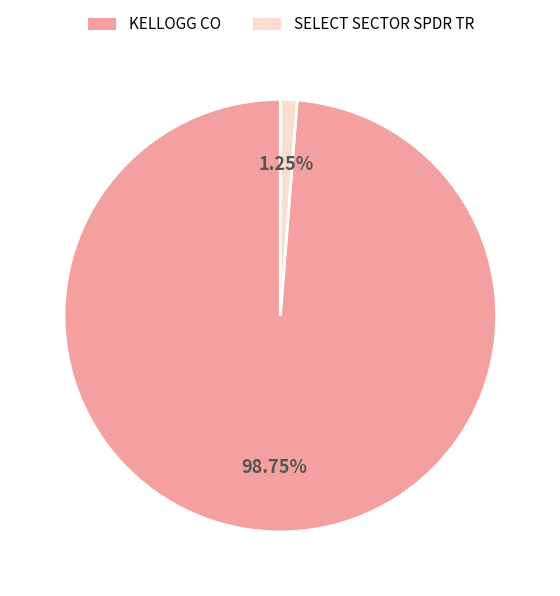

Is the sum of KELLOGG CO and SELECT SECTOR SPDR TR greater than half?

Yes